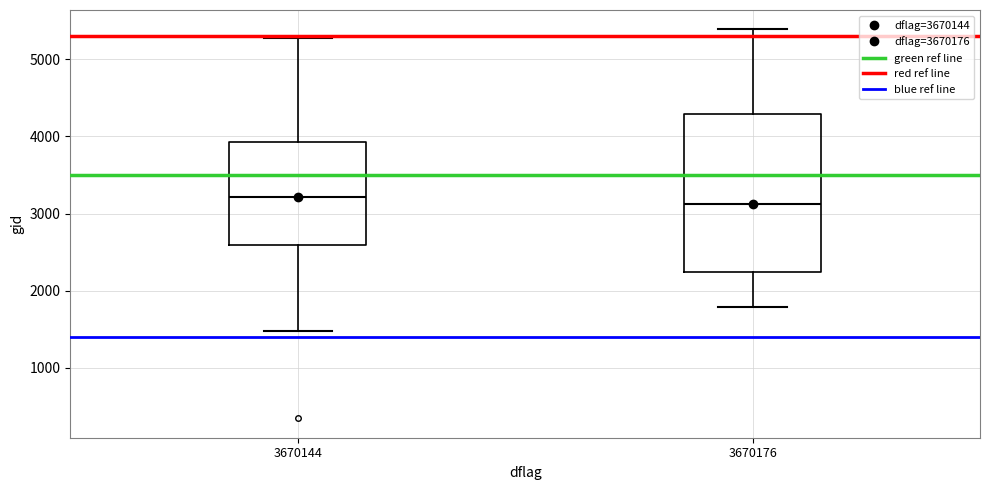

Where is the upper edge of the box at x = 3670176 on the y-axis? The values are not printed on the chart, so give them approximately, as read against the axis.

4300